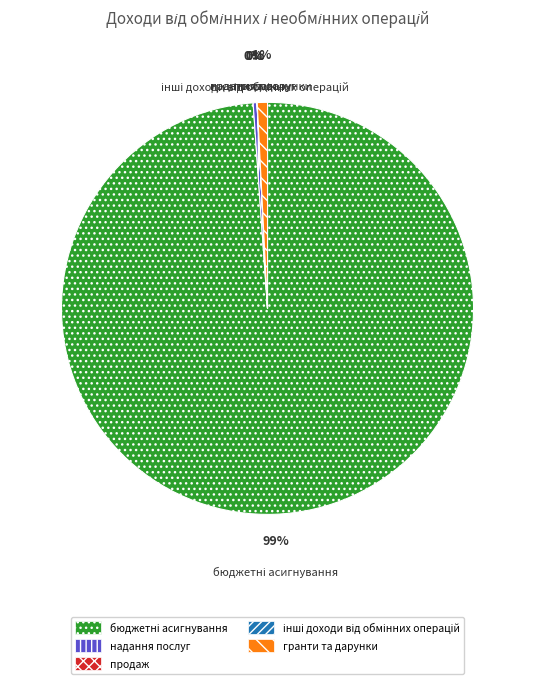

Rank the categories by value from lowest to highest.

продаж, інші доходи від обмінних операцій, надання послуг, гранти та дарунки, бюджетні асигнування